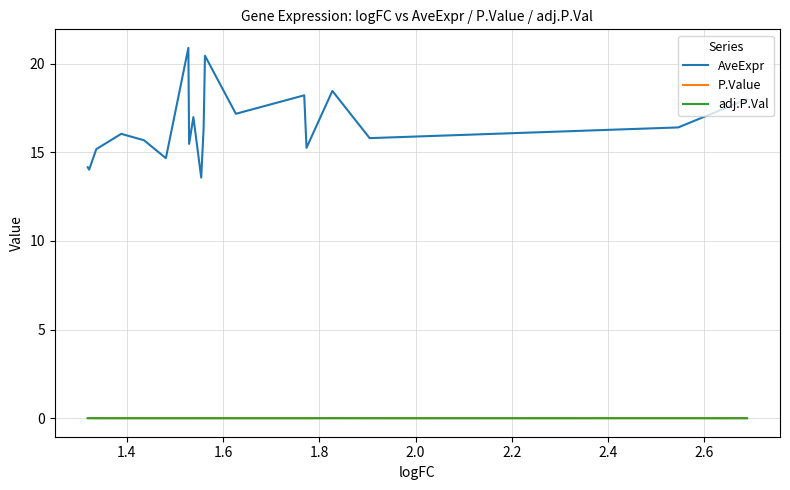

True or false: P.Value and AveExpr intersect in this chart.

False